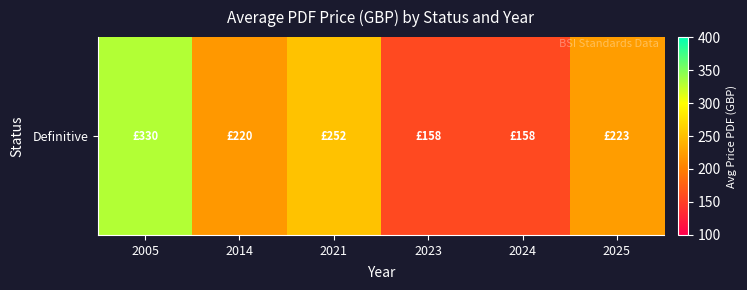

What is the maximum value shown in the chart?

330.0